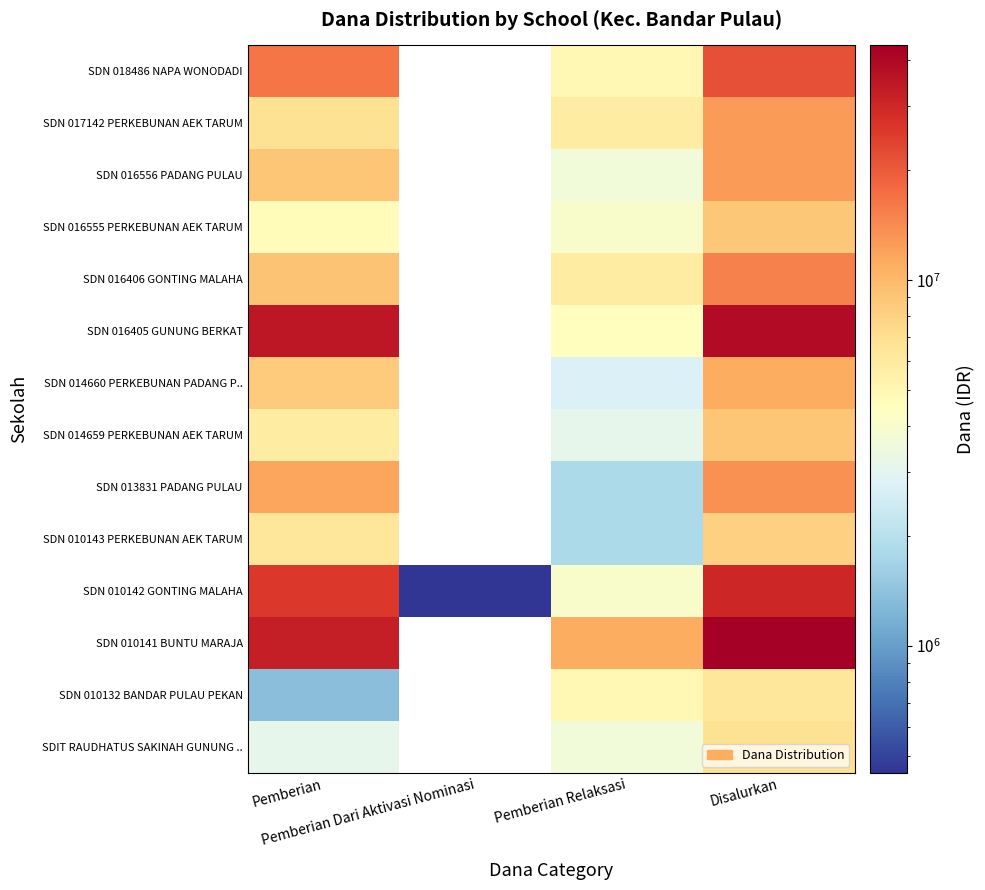

How many series are shown in this chart?

14